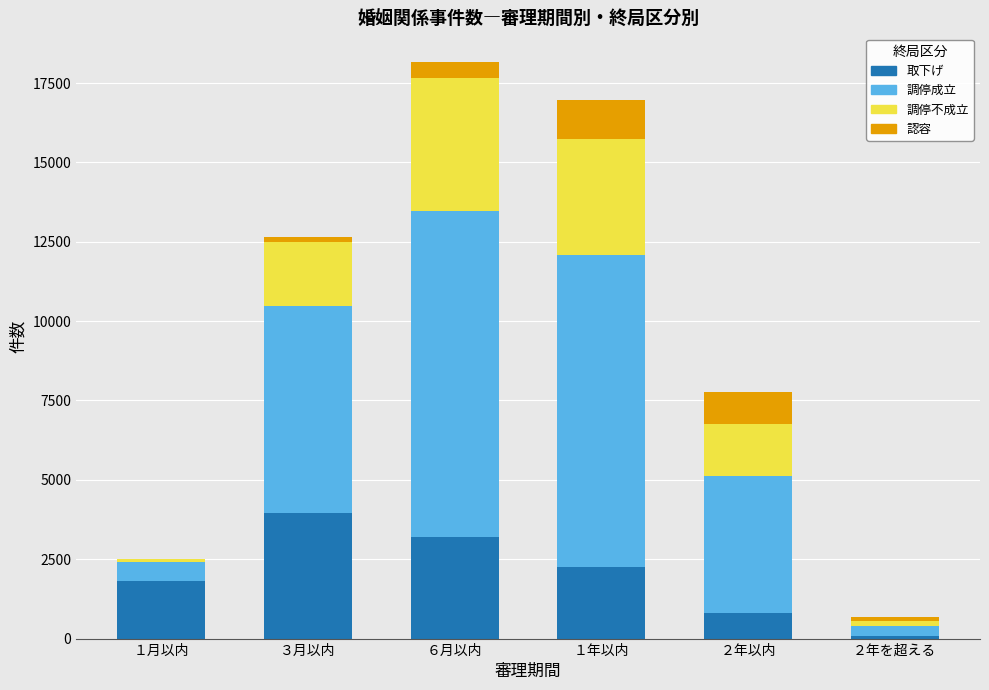

Reading left to right, list the values for the 取下げ series.

１月以内=1807	３月以内=3944	６月以内=3207	１年以内=2241	２年以内=796	２年を超える=66